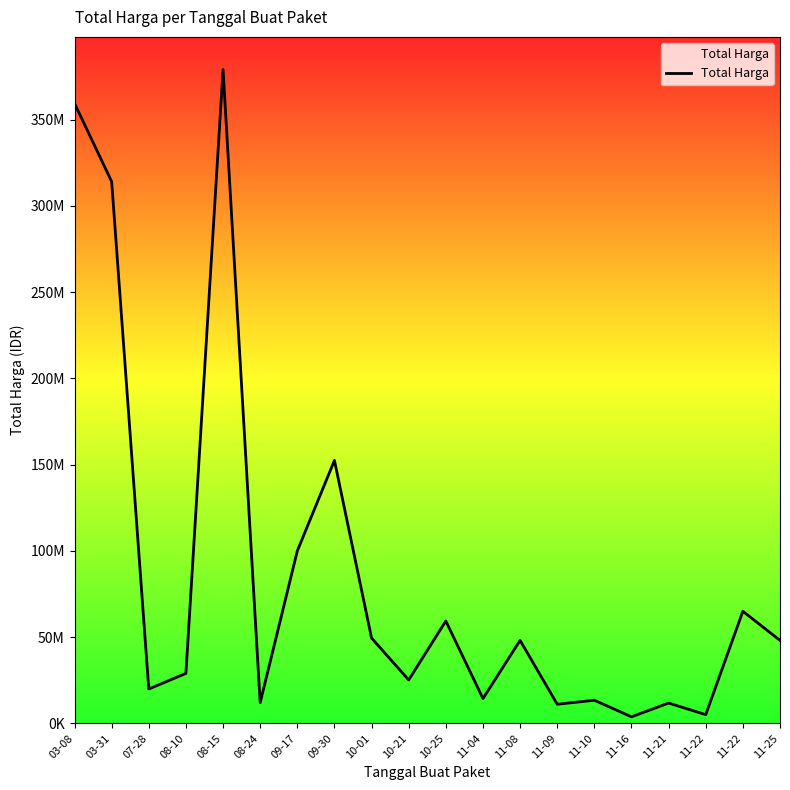

Does the chart have visible grid lines?

No